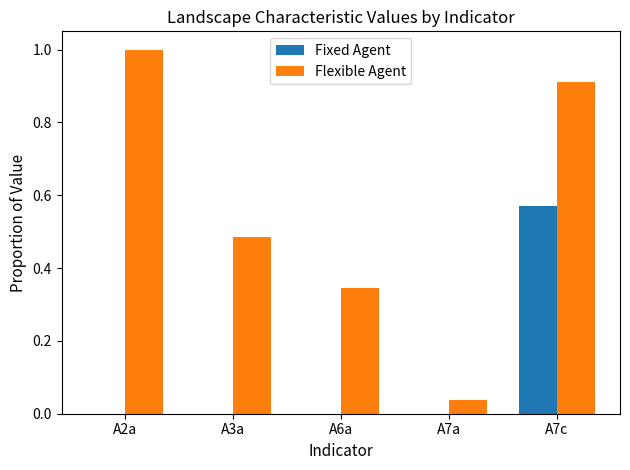

Is it true that Fixed Agent equals -0.3 at A2a?

False